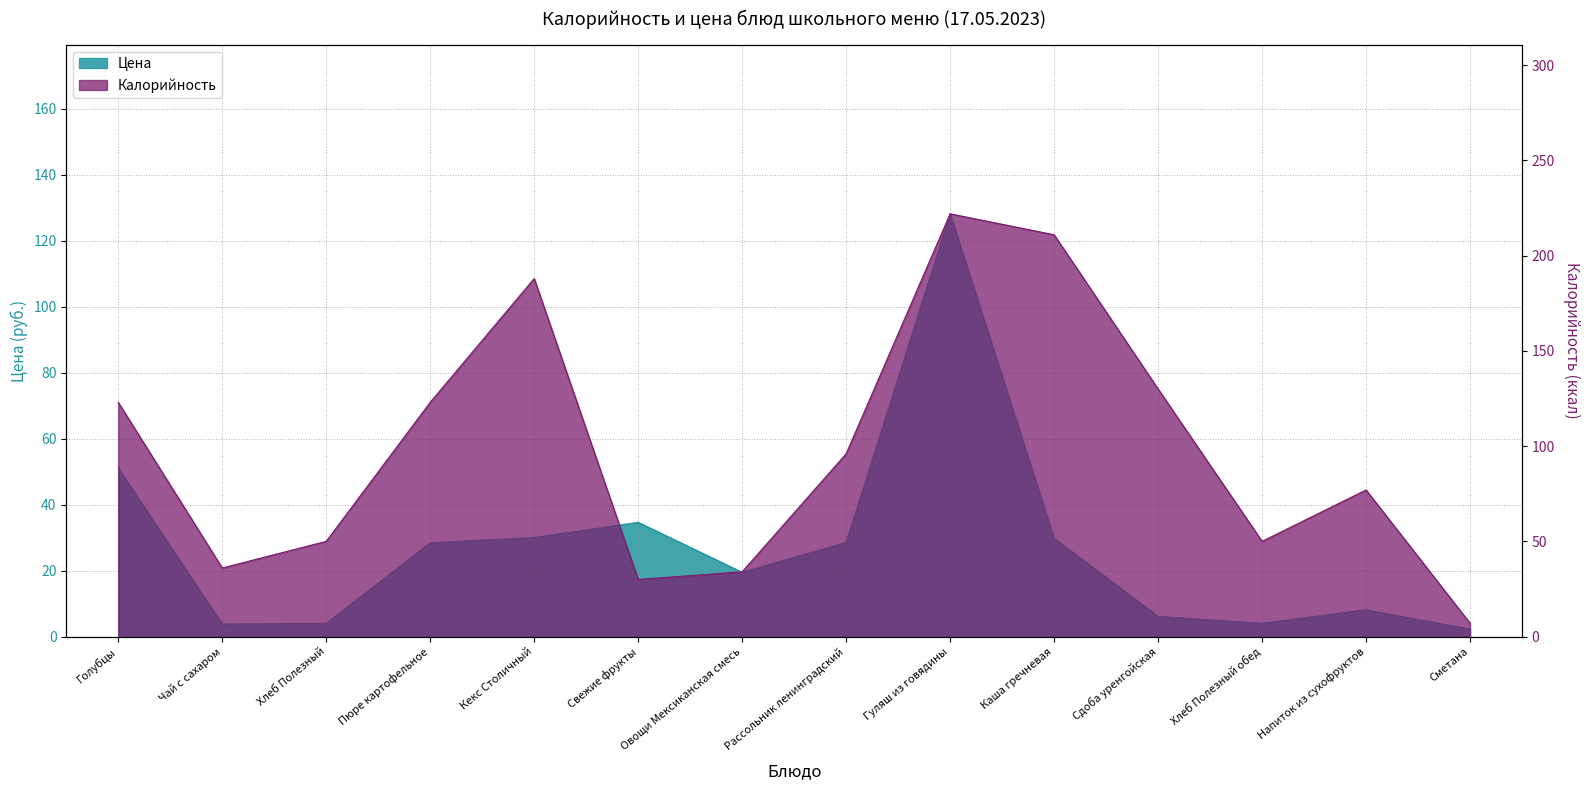

Which series ends up on top after the final intersection of Калорийность and Цена?

Калорийность